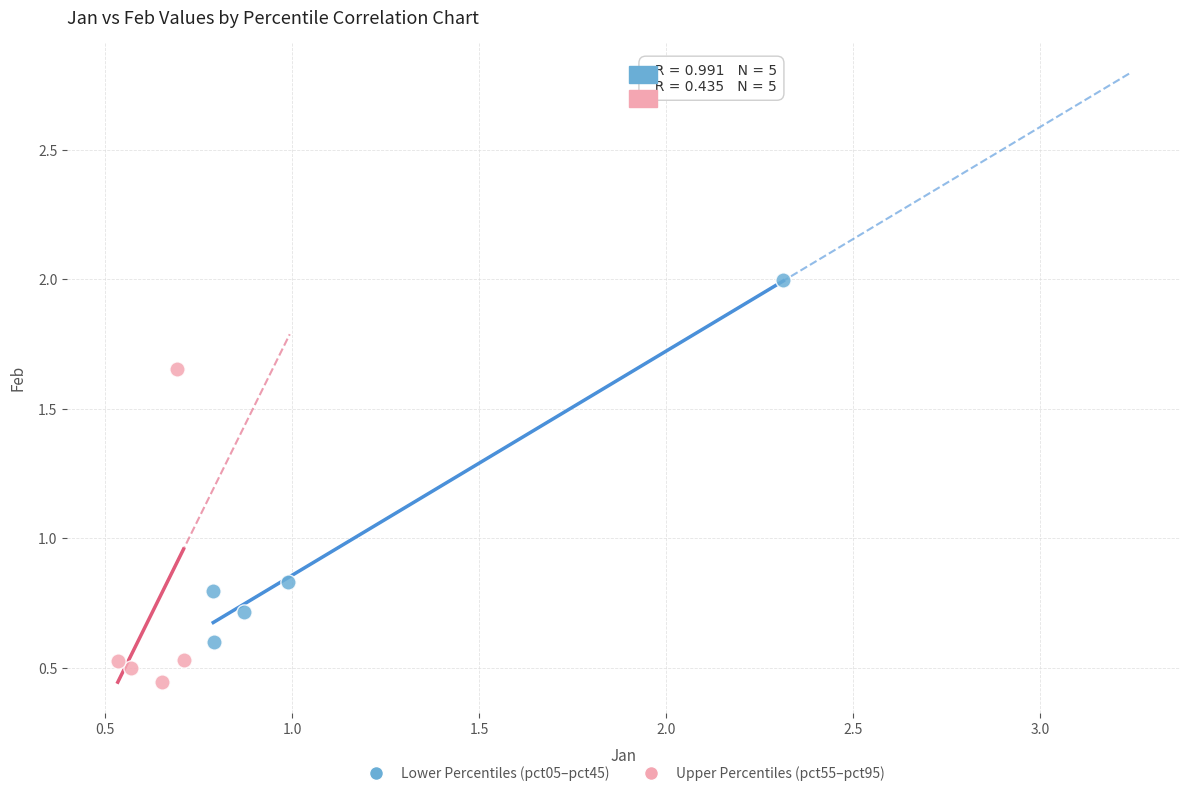

Which series reaches the maximum Y coordinate?

Lower Percentiles (pct05–pct45)